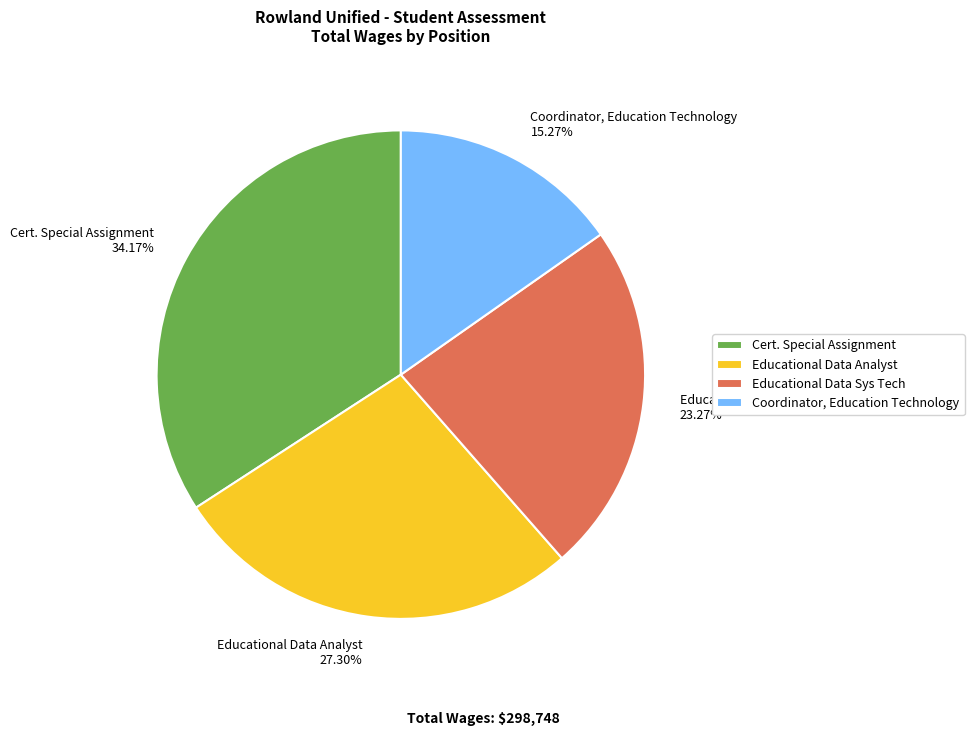

Which has a higher value, Cert. Special Assignment or Educational Data Sys Tech?

Cert. Special Assignment